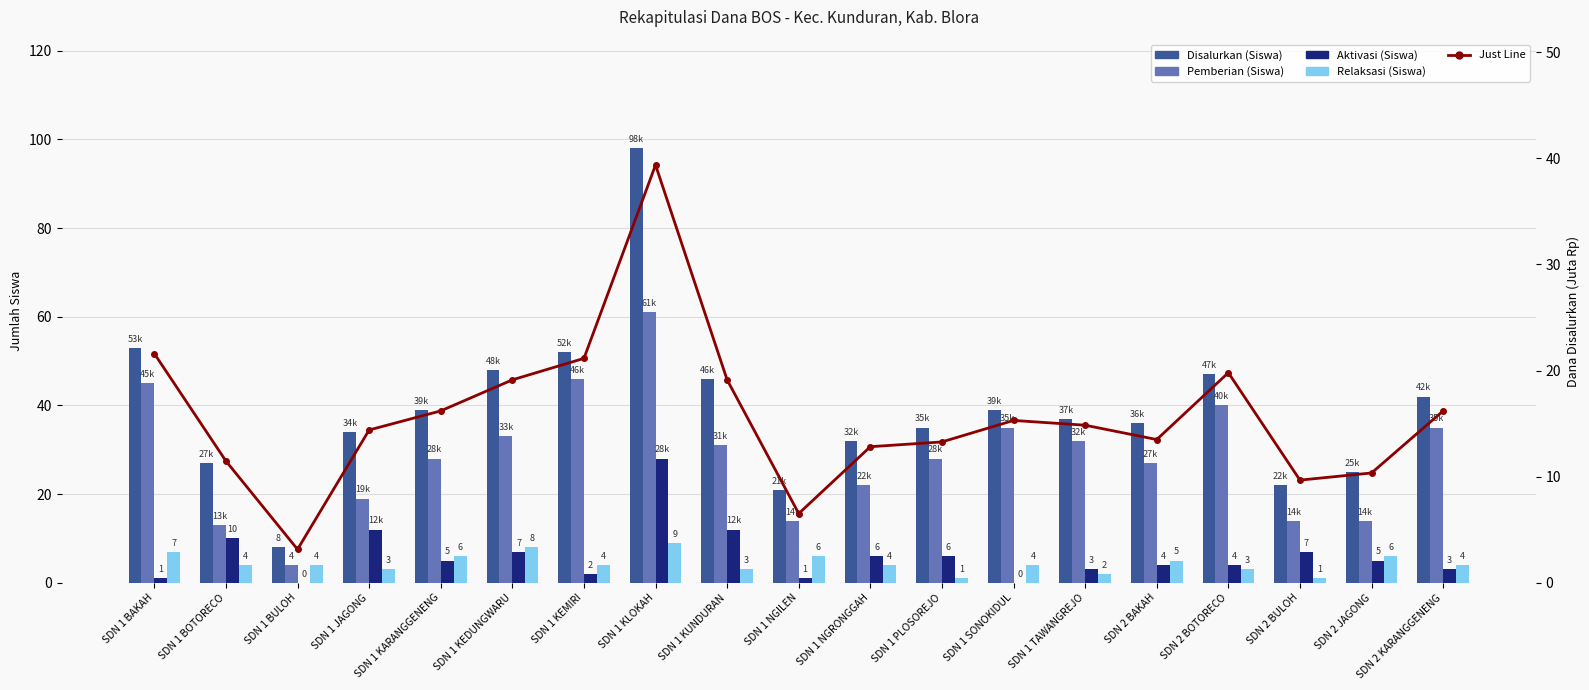

What is the total value across all series at SDN 1 BAKAH?

127.6